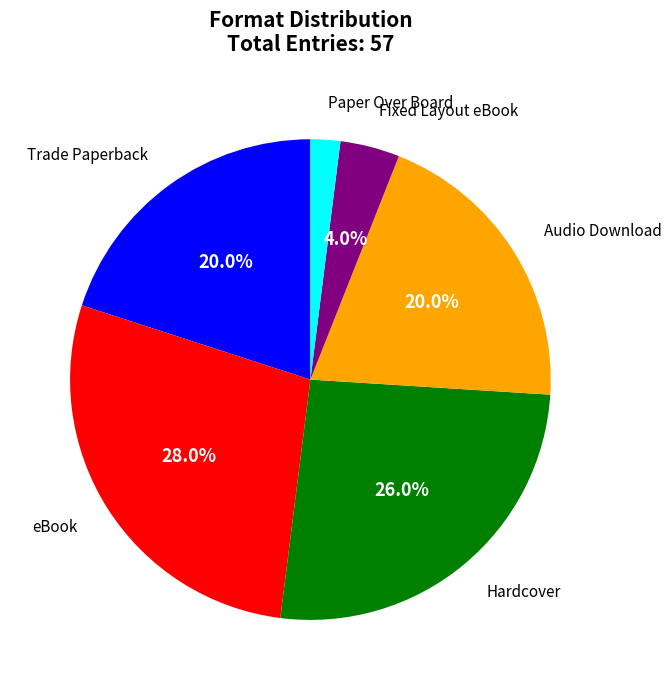

To the nearest percent, what is the average slice percentage?

17%